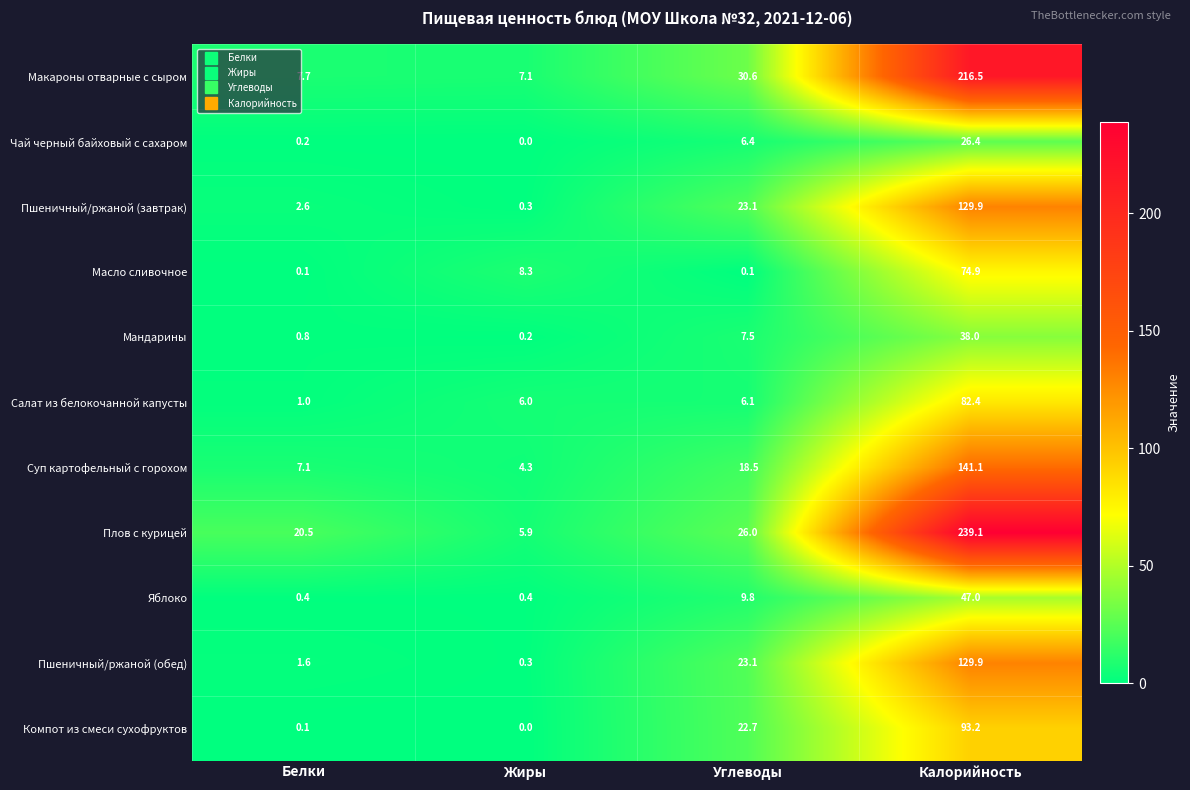

What is the spread (max minus min) of values at Белки?

20.4